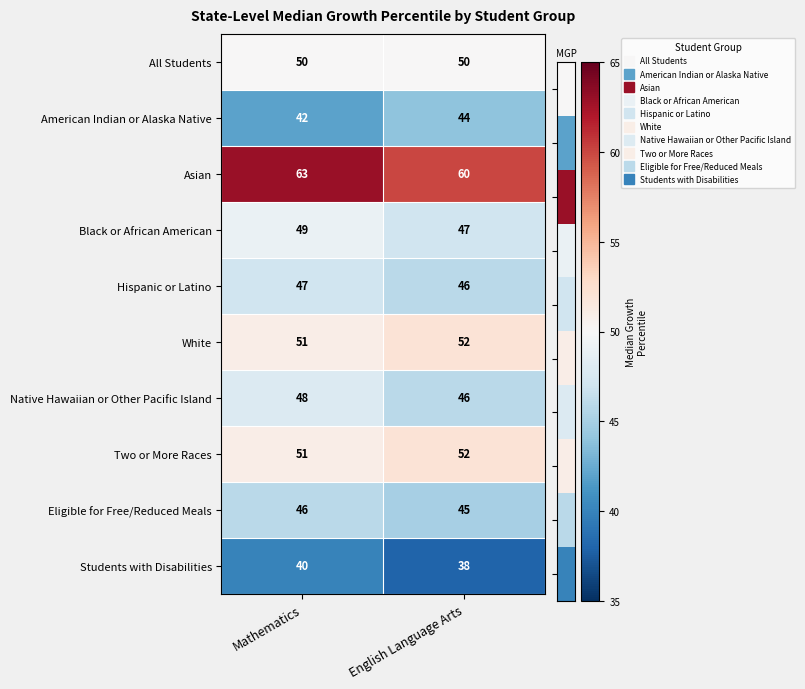

Between Mathematics and English Language Arts, which series saw the biggest shift?

Asian